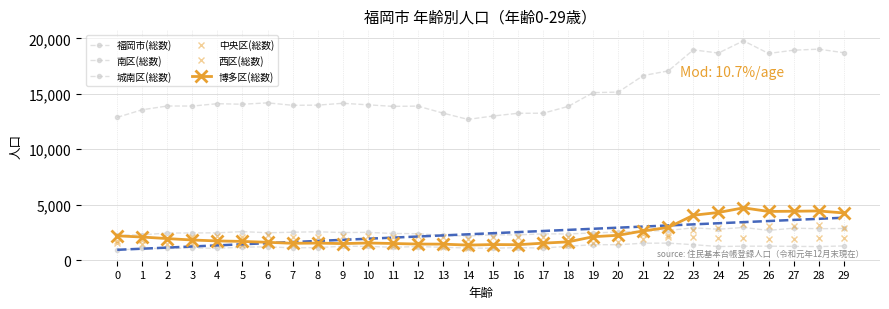

In 博多区(総数), how many points are lower than both neighbors (excluding endpoints)?

5